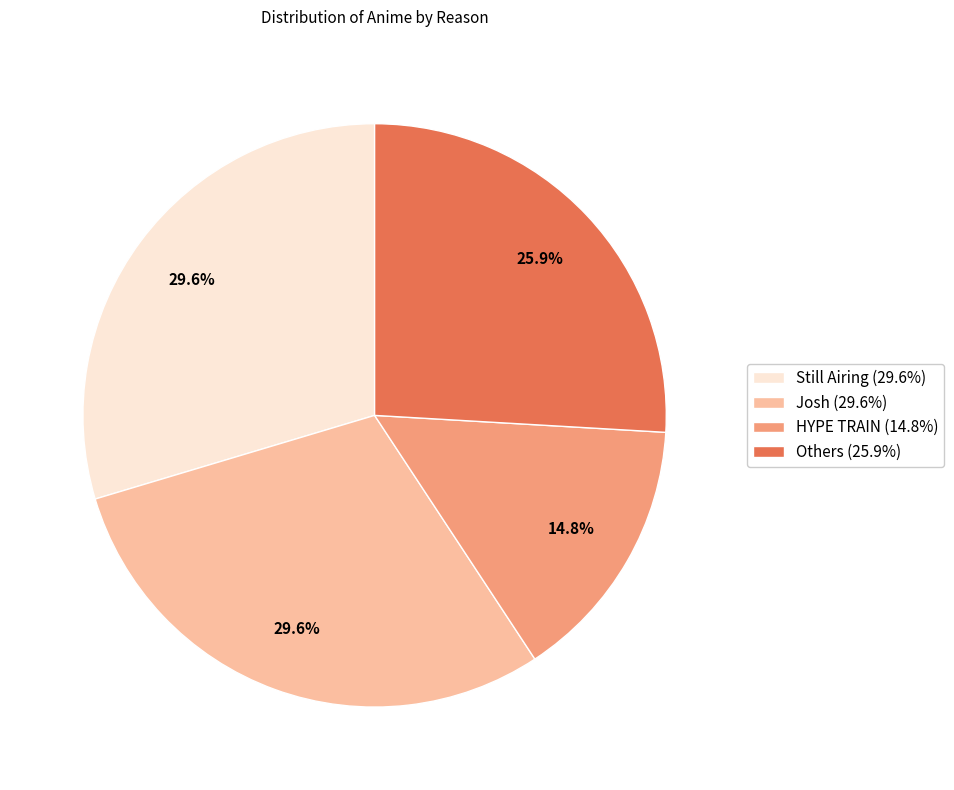

Is there a majority slice in this chart?

No